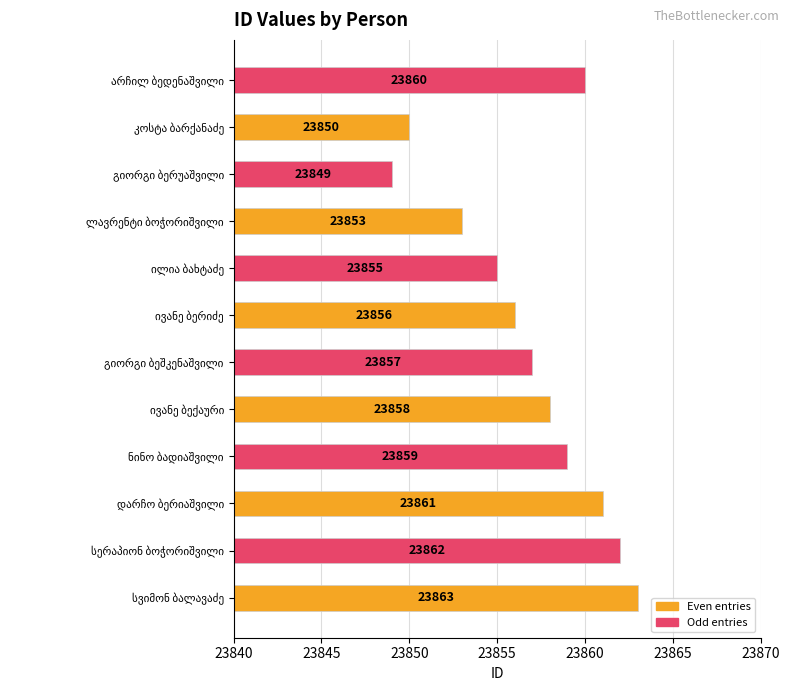

What is the greatest value displayed?

23863